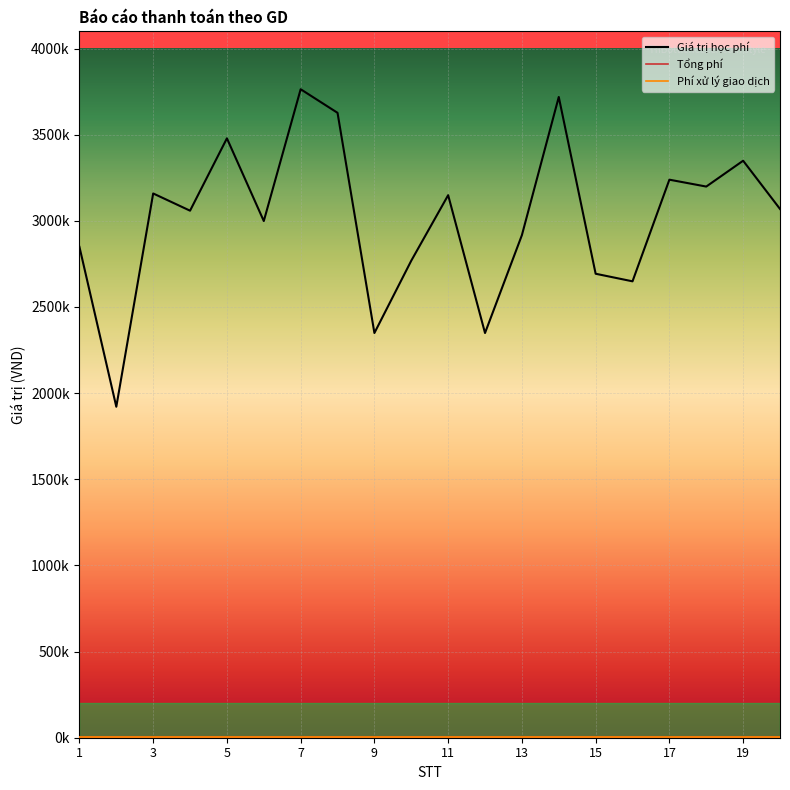

Does the chart have visible grid lines?

Yes